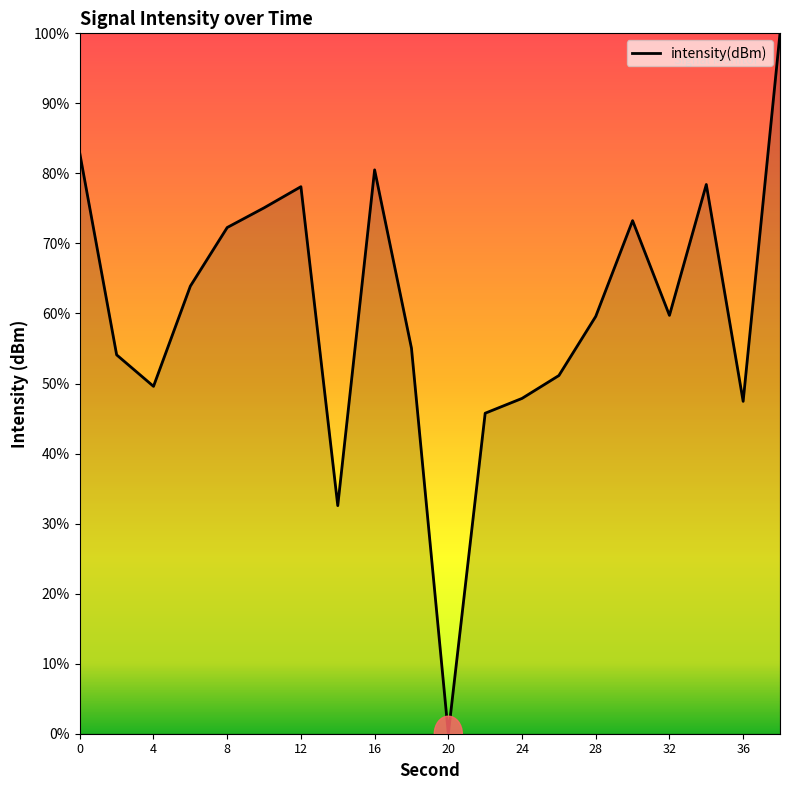

What is the greatest value displayed?

100.0